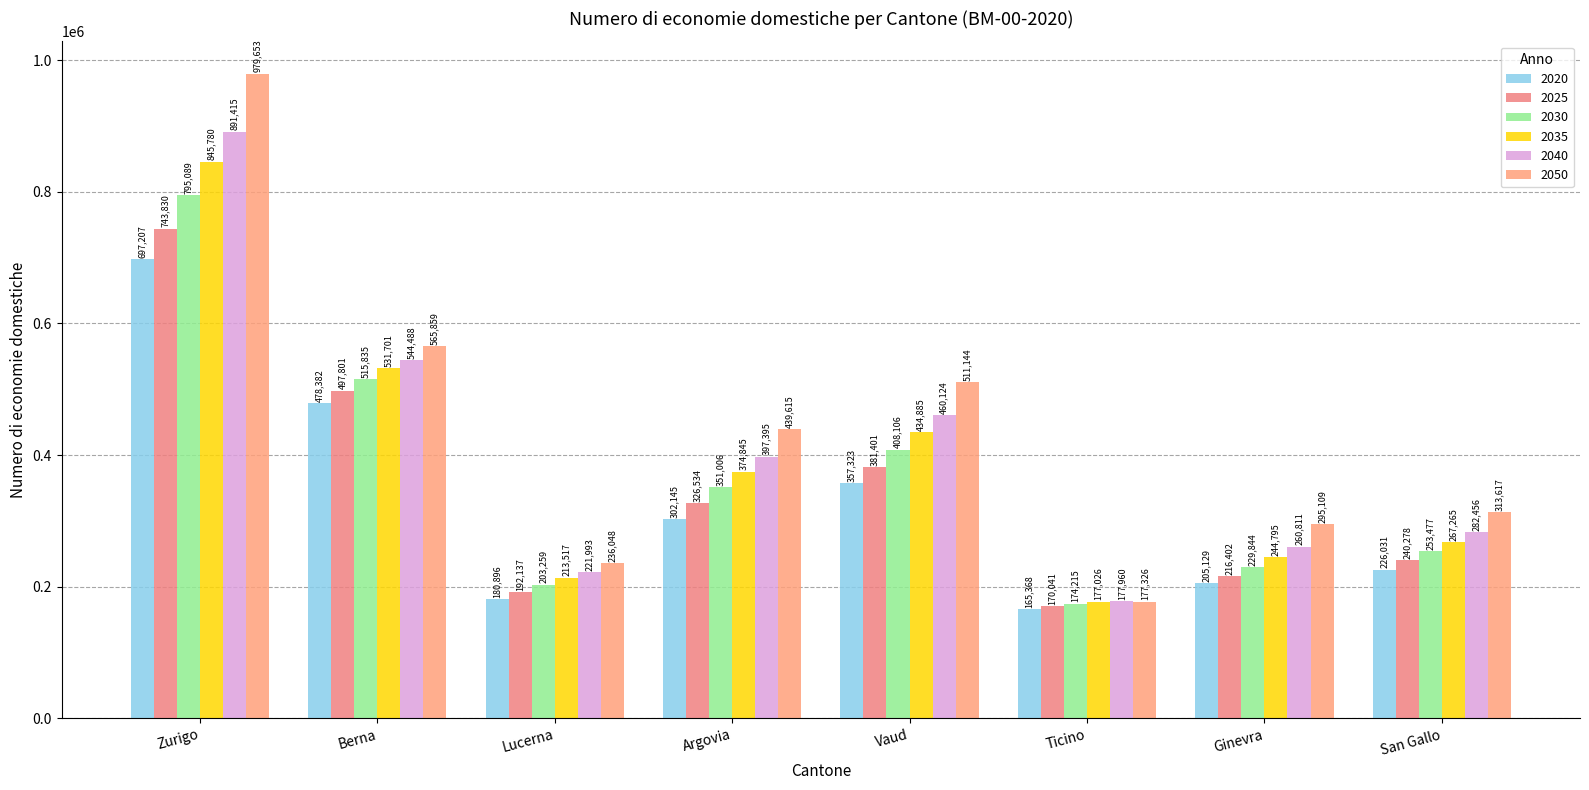

What is the difference between the 2030 values at Zurigo and Berna?

279254